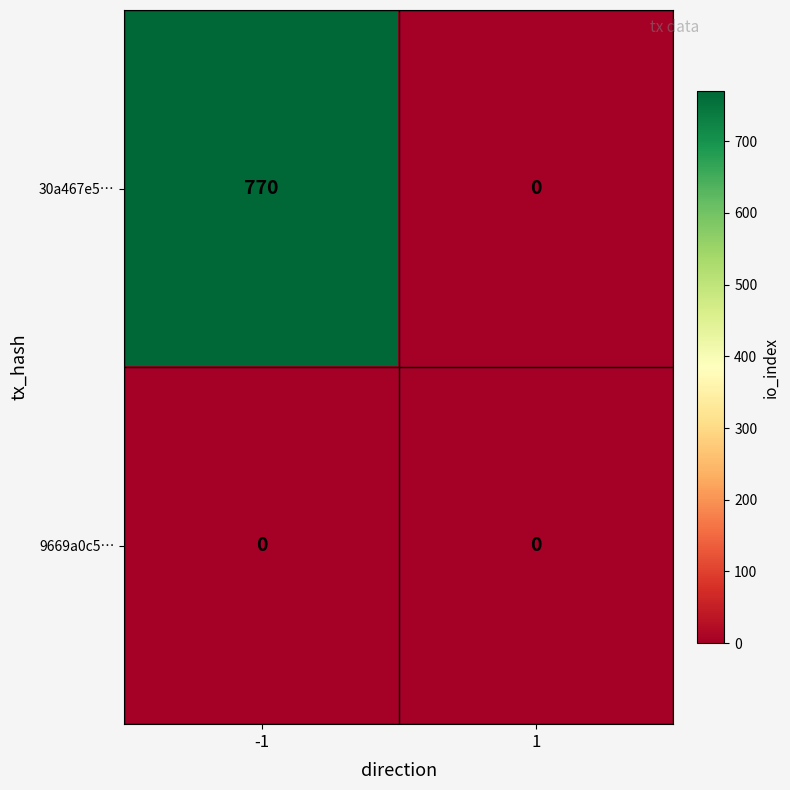

Reading left to right, what are all the values shown in this chart?

30a467e5…: -1=770	1=0
9669a0c5…: -1=0	1=0